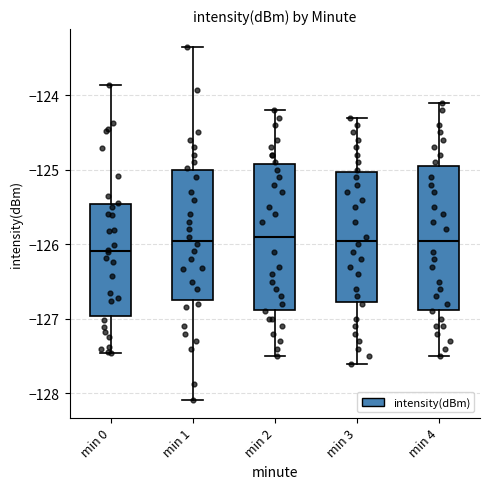

Which box's median line is the lowest?

min 0